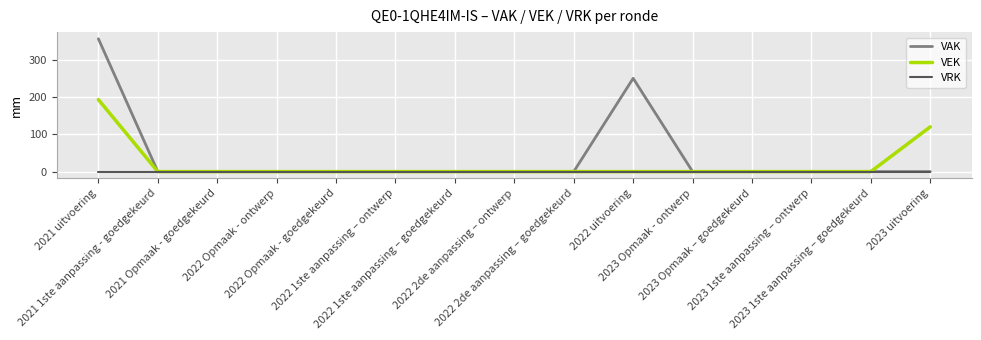

Is this an area chart (filled region under the line)?

No